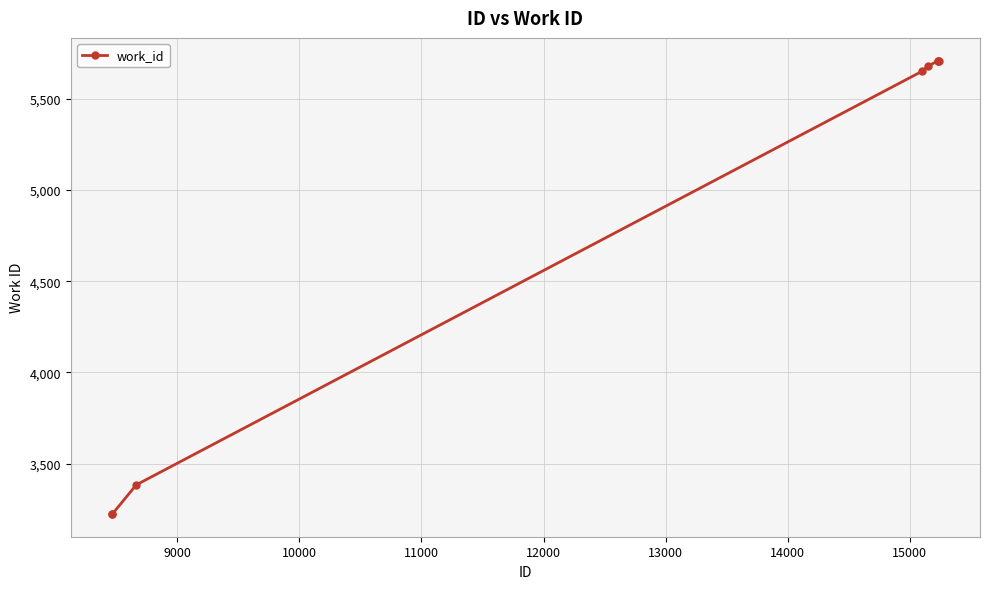

What is the maximum value shown in the chart?

5709